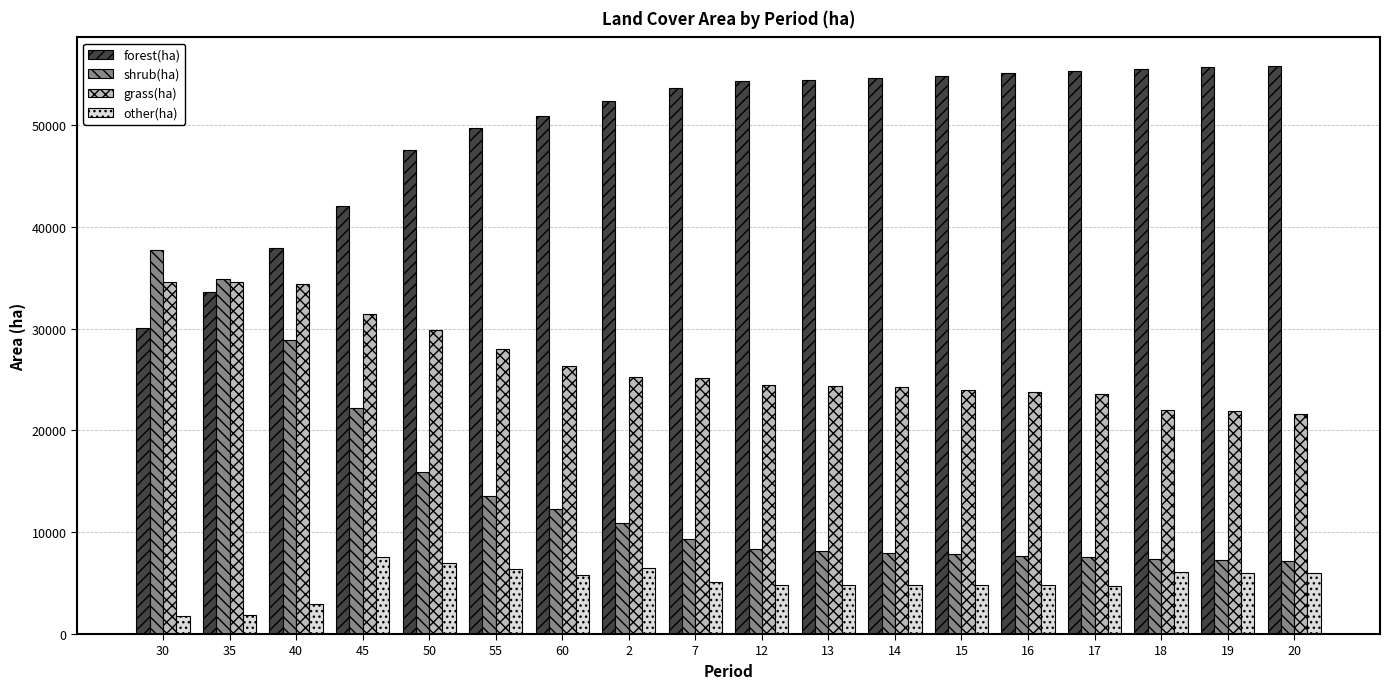

How many bars are there in each group?

4